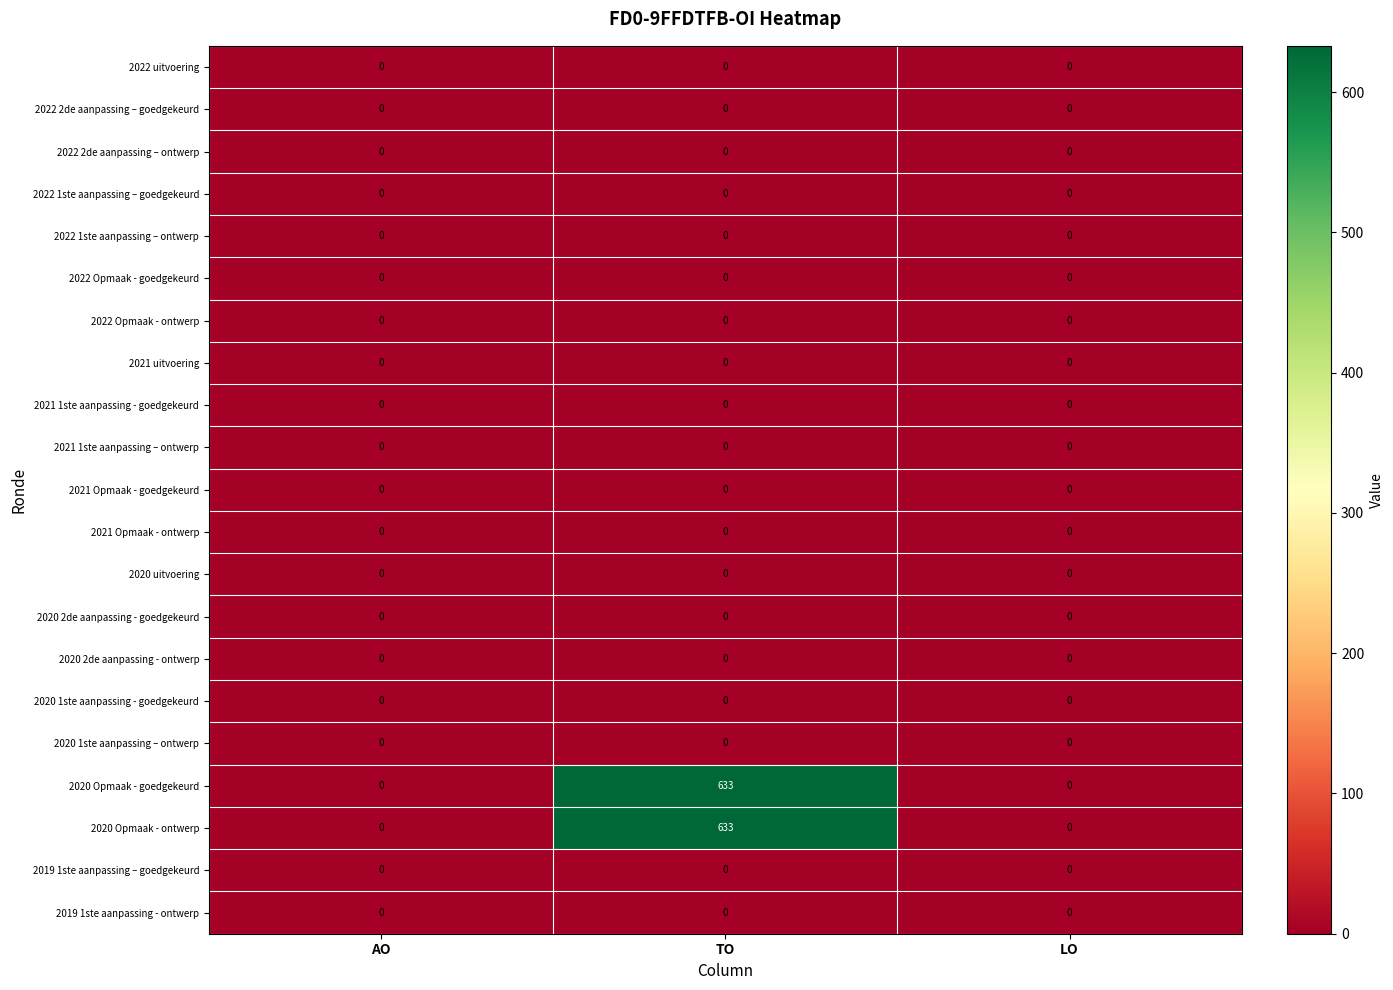

At which category is the sum across all series the highest?

TO